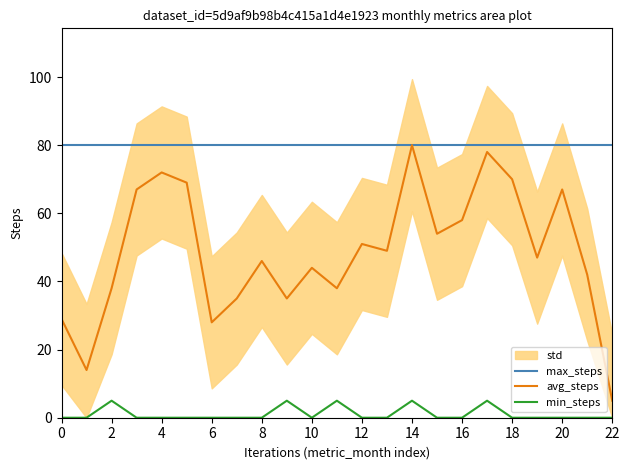

True or false: min_steps and max_steps cross at least once.

False